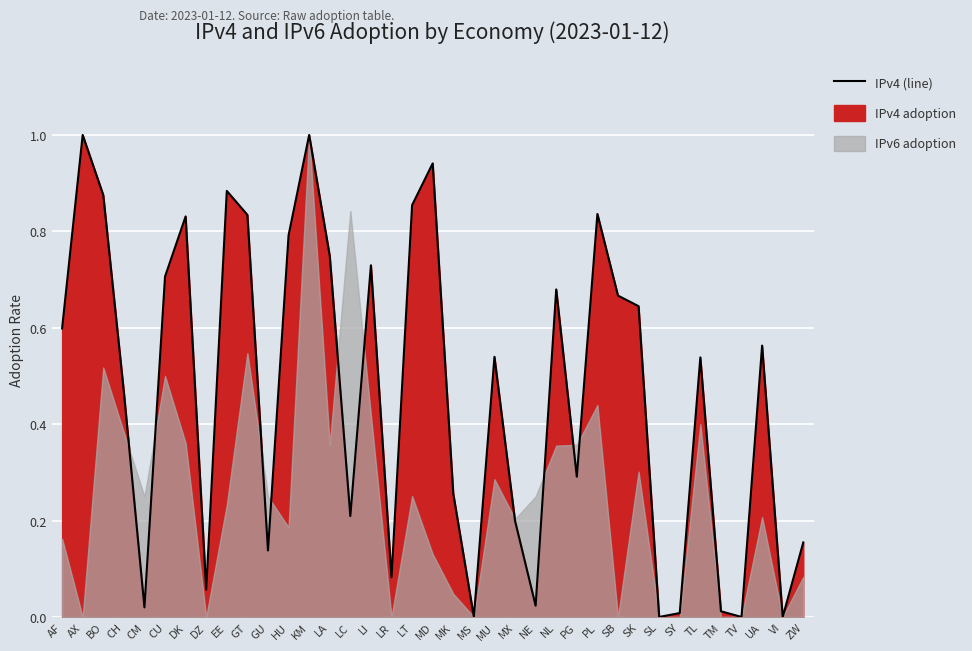

What is the value of the 37th point from the left?

0.2